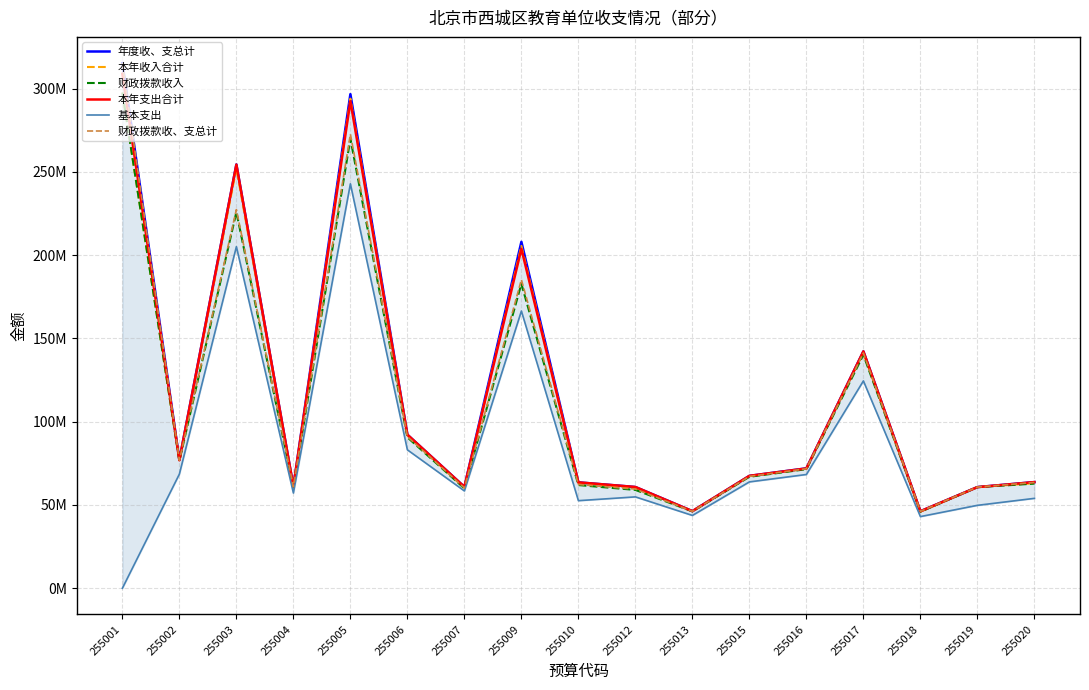

Which has a higher value, 255006 or 255019?

255006